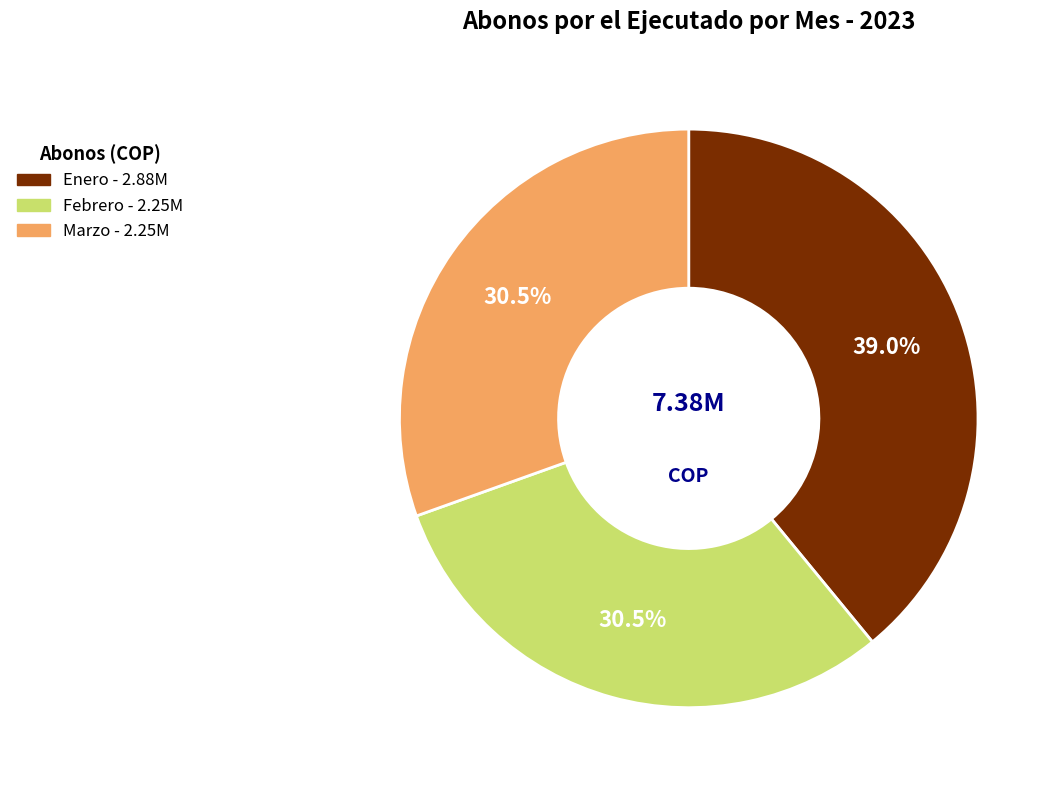

Is there a majority slice in this chart?

No